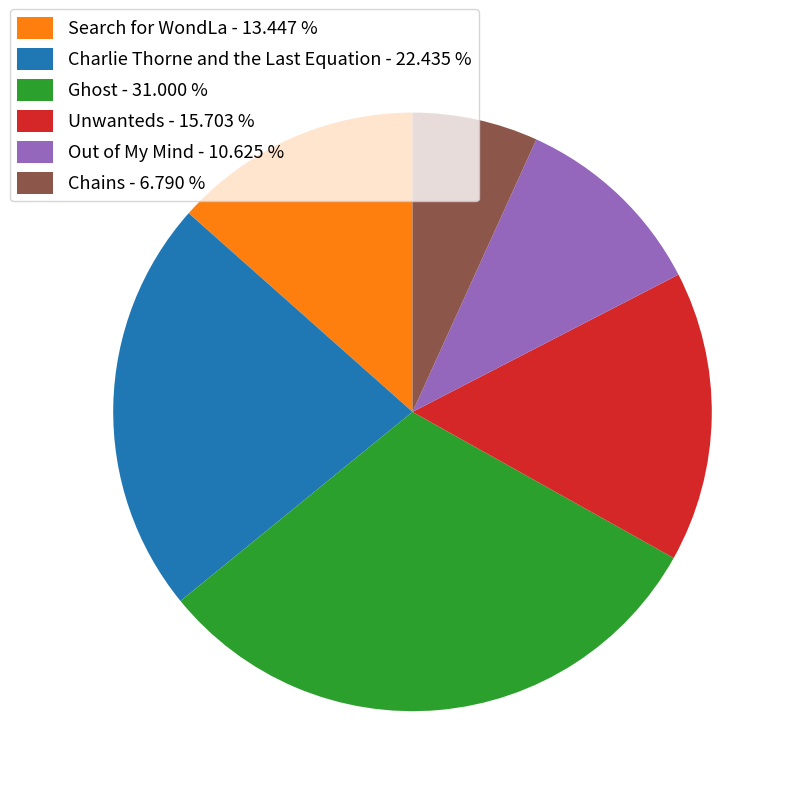

How many segments does this pie chart have?

6